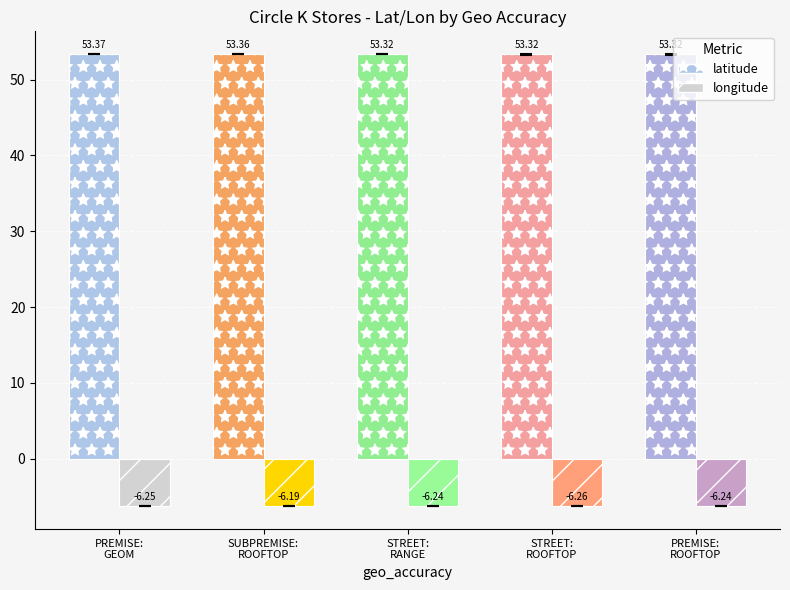

Where is longitude nearest to the value -6?

SUBPREMISE:
ROOFTOP